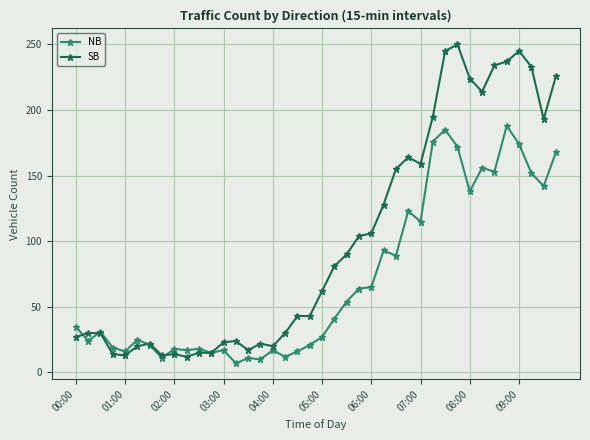

True or false: NB has more than 1 points higher than both neighbors.

True